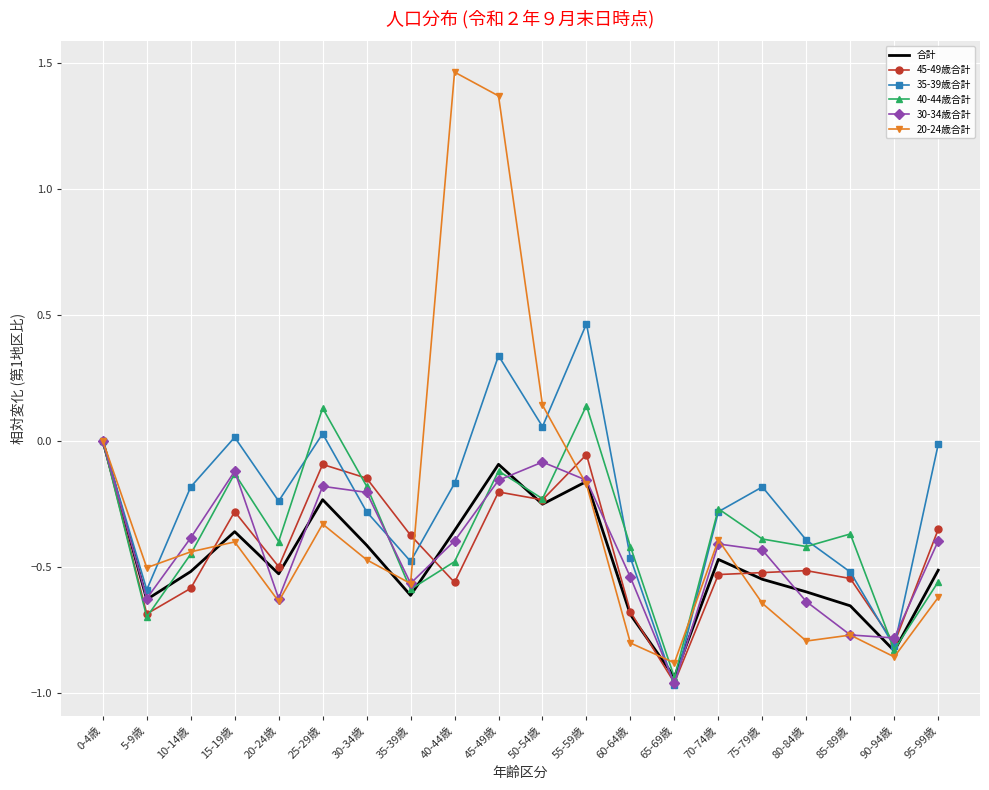

Is the value of 45-49歳合計 at 65-69歳 greater than the value of 30-34歳合計 at 45-49歳?

No